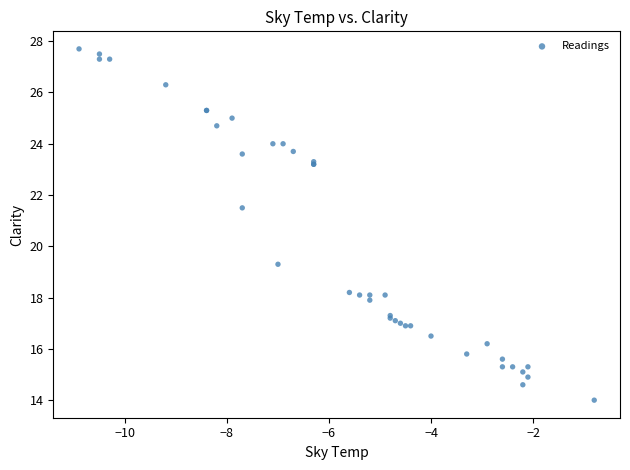

What Y value in the scatter plot is closest to 20?

19.3